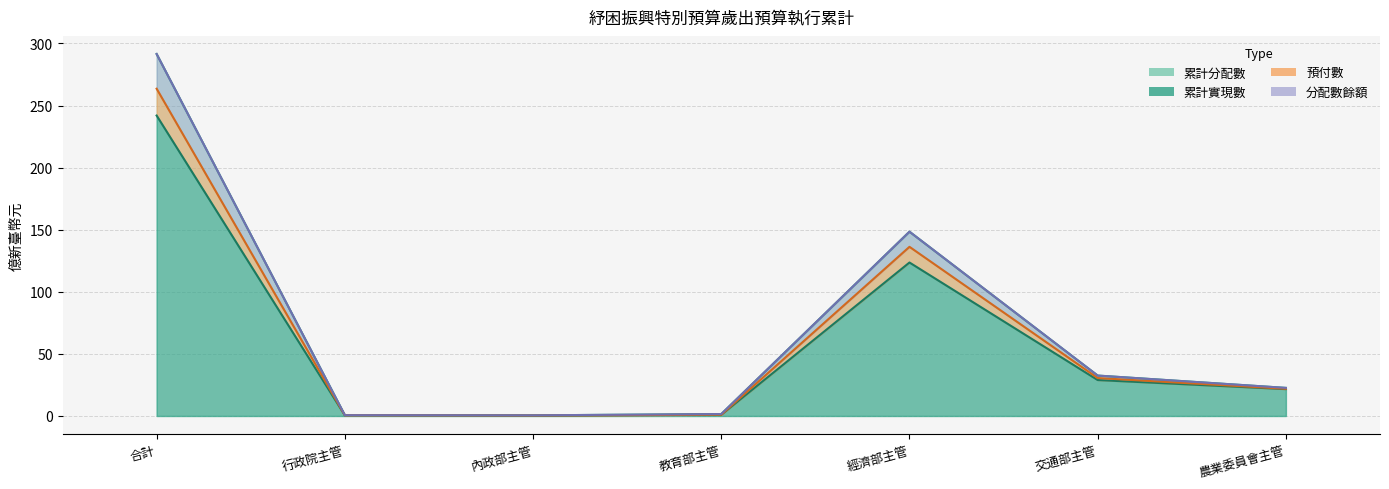

What is the label of the 2nd point from the left?

行政院主管